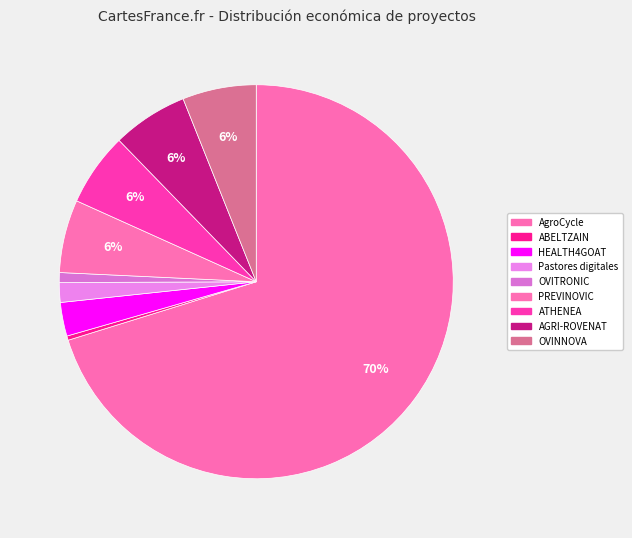

What percentage is the HEALTH4GOAT slice, to the nearest percent?

3%